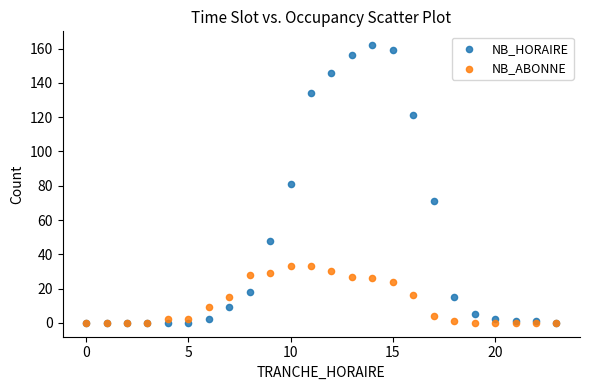

Which series contains the highest Y value?

NB_HORAIRE